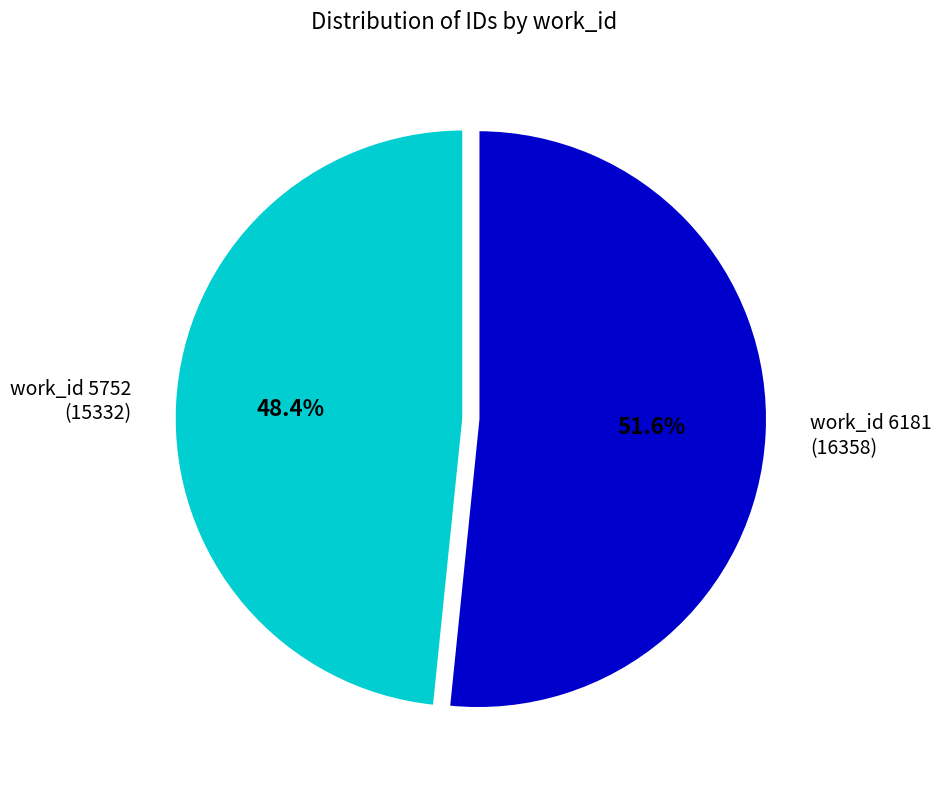

How many segments does this pie chart have?

2